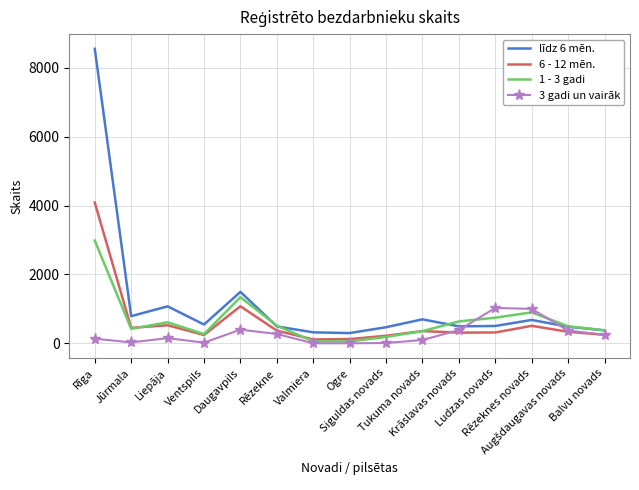

What is the maximum value shown in the chart?

8550